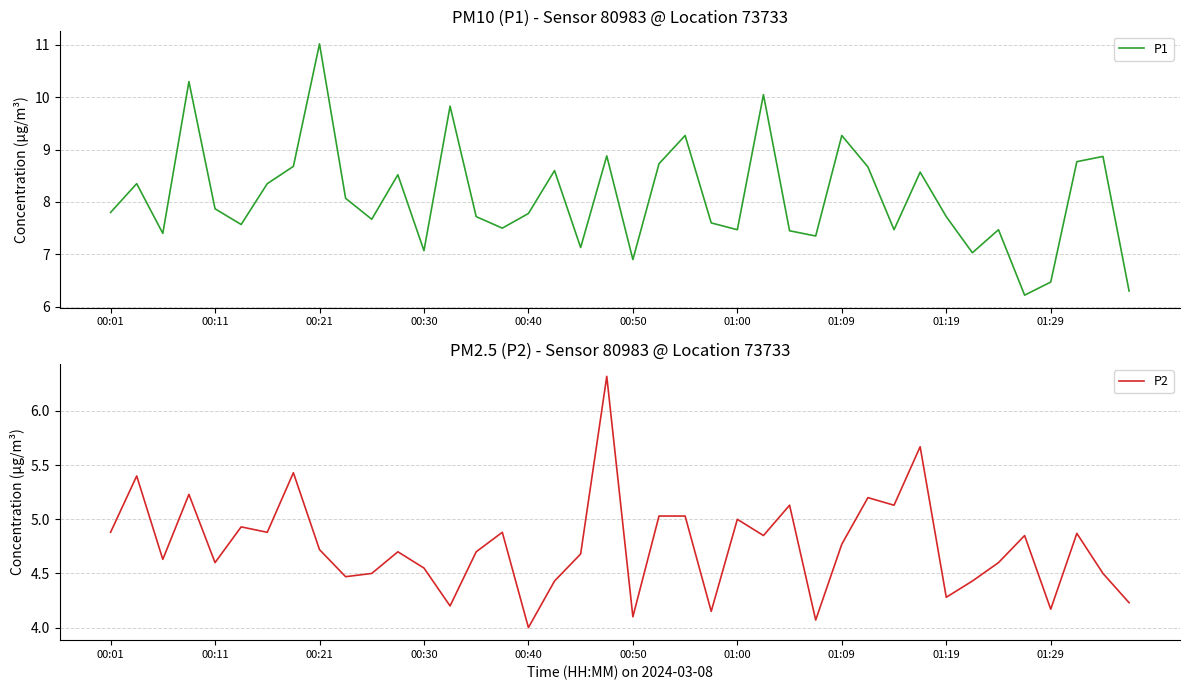

Which category has the highest value in the P1 series?

00:21